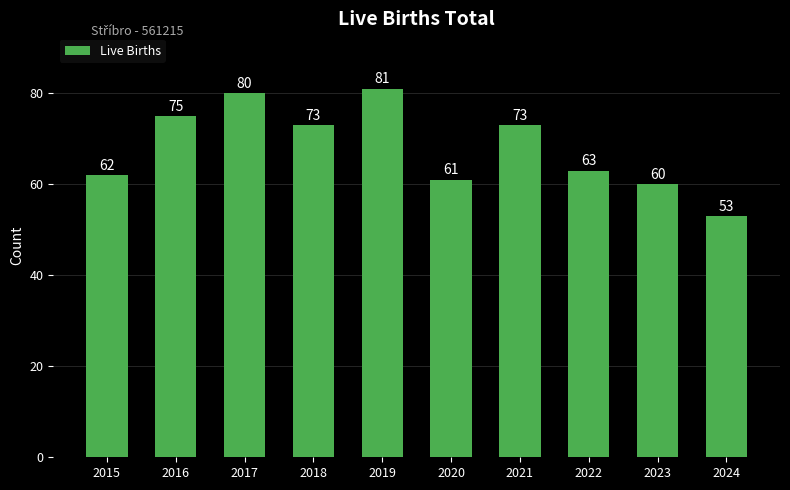

How many bars are there in total?

10